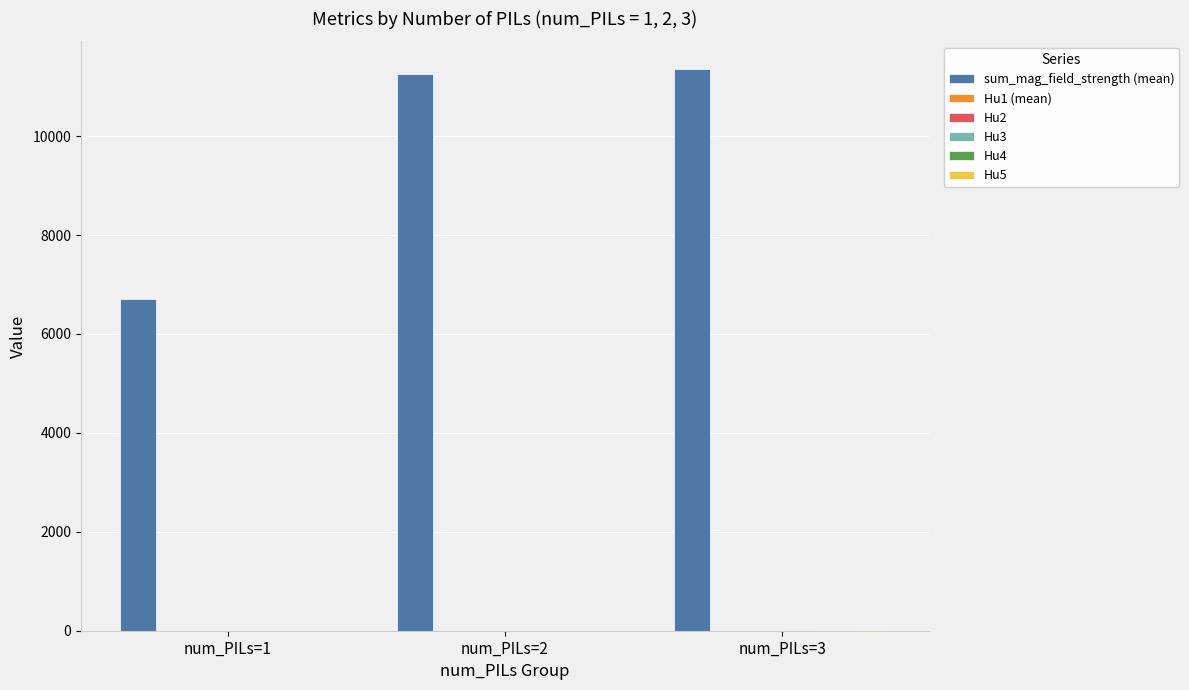

Which series has the largest range (max minus min)?

sum_mag_field_strength (mean)